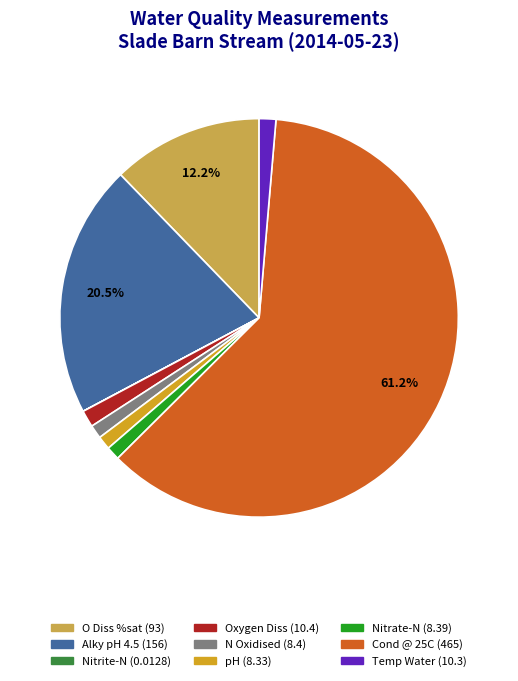

True or false: Nitrate-N accounts for 11% of the total.

False